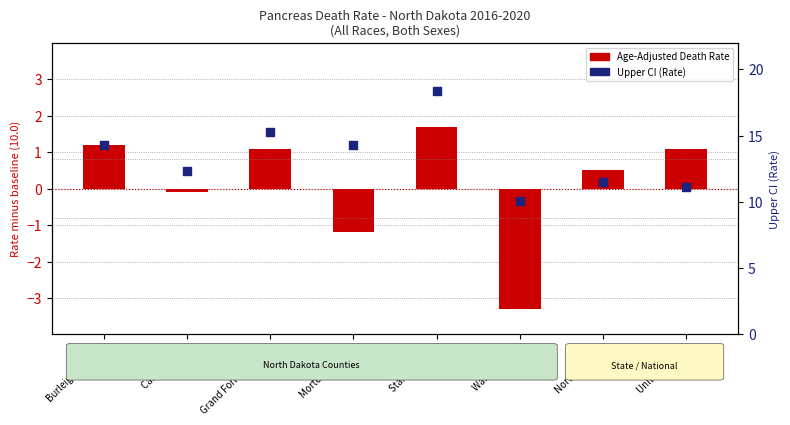

What is the total value across all series at United States?

12.2